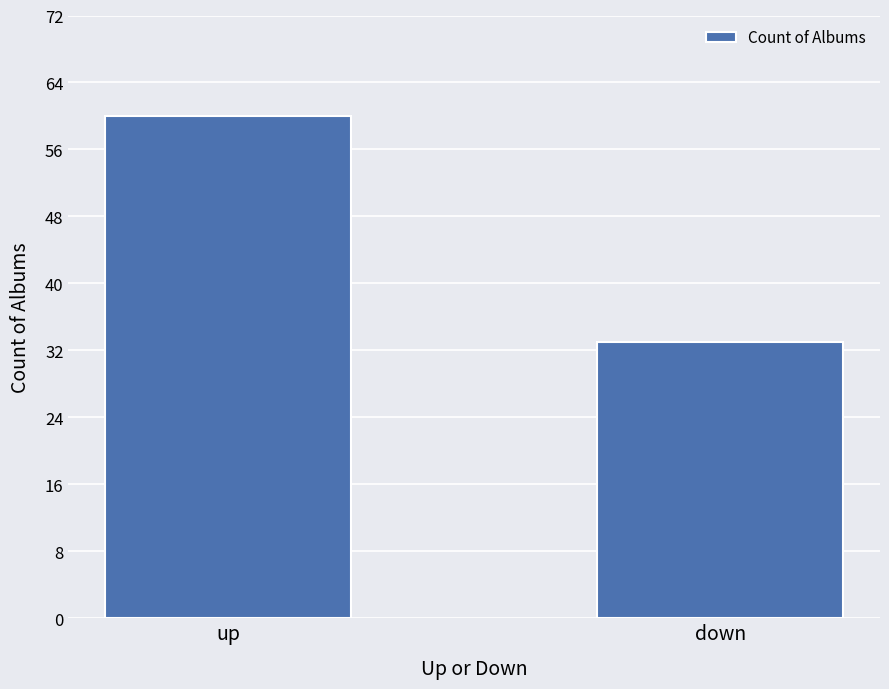

The value at up is 79. True or false?

False